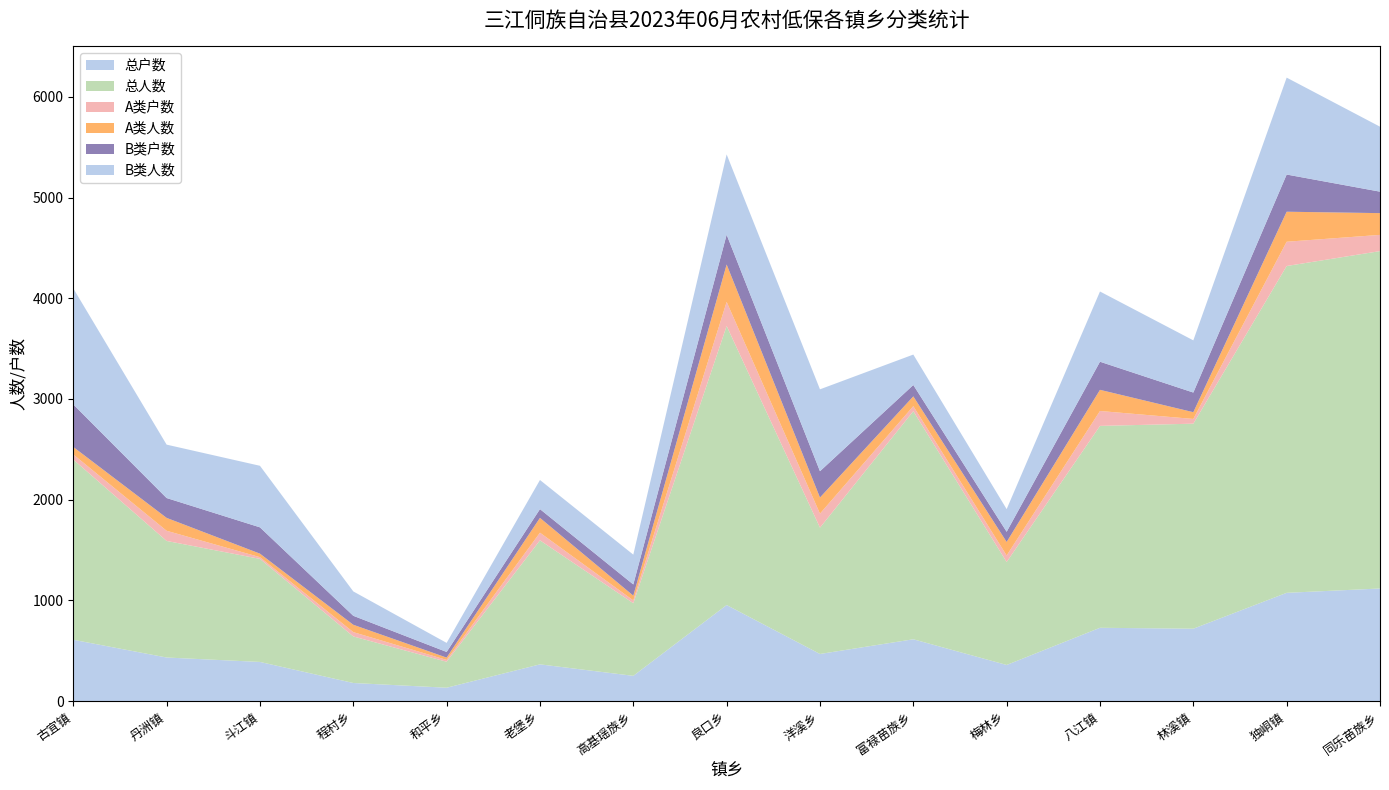

Reading left to right, transcribe all the data shown in this chart.

总户数: 古宜镇=610	丹洲镇=434	斗江镇=390	程村乡=181	和平乡=134	老堡乡=366	高基瑶族乡=252	良口乡=955	洋溪乡=469	富禄苗族乡=615	梅林乡=360	八江镇=729	林溪镇=720	独峒镇=1076	同乐苗族乡=1119
总人数: 古宜镇=1789	丹洲镇=1157	斗江镇=1023	程村乡=462	和平乡=258	老堡乡=1231	高基瑶族乡=721	良口乡=2770	洋溪乡=1254	富禄苗族乡=2264	梅林乡=1022	八江镇=2004	林溪镇=2035	独峒镇=3244	同乐苗族乡=3349
A类户数: 古宜镇=51	丹洲镇=101	斗江镇=17	程村乡=43	和平乡=18	老堡乡=76	高基瑶族乡=28	良口乡=239	洋溪乡=139	富禄苗族乡=50	梅林乡=65	八江镇=148	林溪镇=47	独峒镇=241	同乐苗族乡=161
A类人数: 古宜镇=74	丹洲镇=128	斗江镇=35	程村乡=73	和平乡=23	老堡乡=147	高基瑶族乡=47	良口乡=371	洋溪乡=160	富禄苗族乡=97	梅林乡=134	八江镇=210	林溪镇=67	独峒镇=298	同乐苗族乡=216
B类户数: 古宜镇=422	丹洲镇=197	斗江镇=261	程村乡=89	和平乡=56	老堡乡=87	高基瑶族乡=111	良口乡=296	洋溪乡=261	富禄苗族乡=113	梅林乡=101	八江镇=279	林溪镇=195	独峒镇=369	同乐苗族乡=213
B类人数: 古宜镇=1152	丹洲镇=530	斗江镇=611	程村乡=242	和平乡=90	老堡乡=289	高基瑶族乡=296	良口乡=797	洋溪乡=813	富禄苗族乡=302	梅林乡=225	八江镇=697	林溪镇=518	独峒镇=962	同乐苗族乡=645